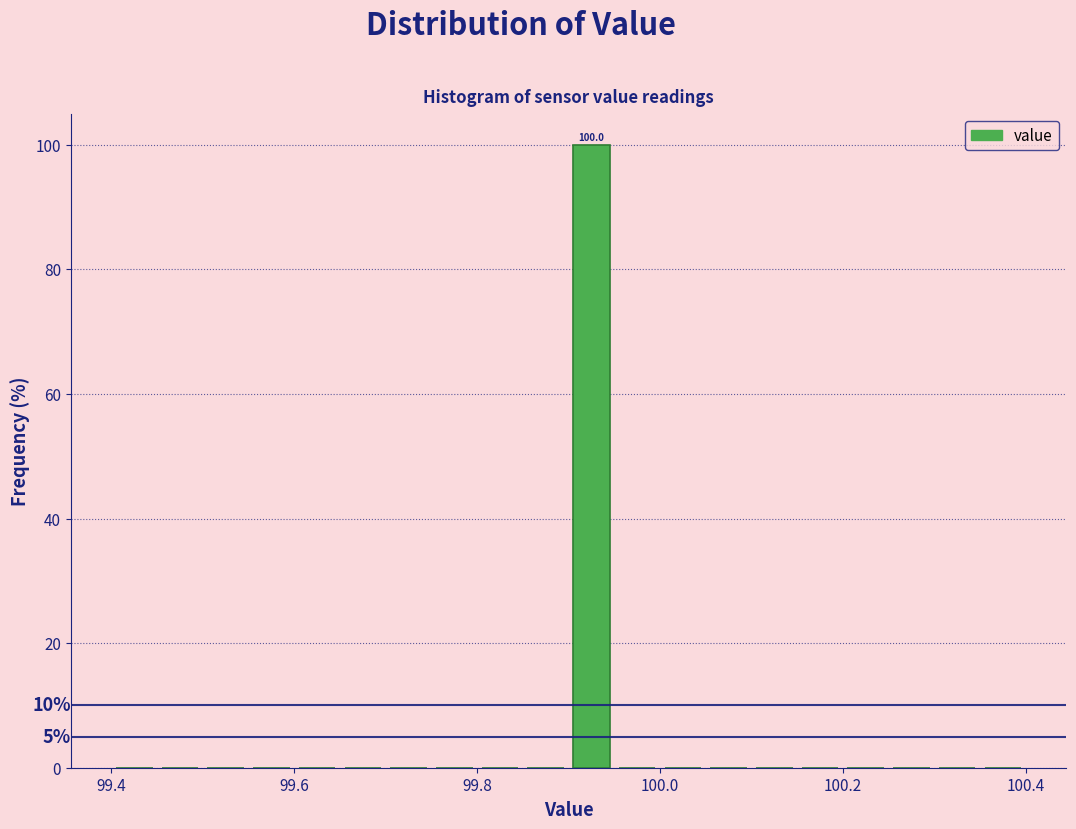

Around what value on the x-axis is the tallest bar? Give the approximate position of its centre, as read against the axis.

99.92